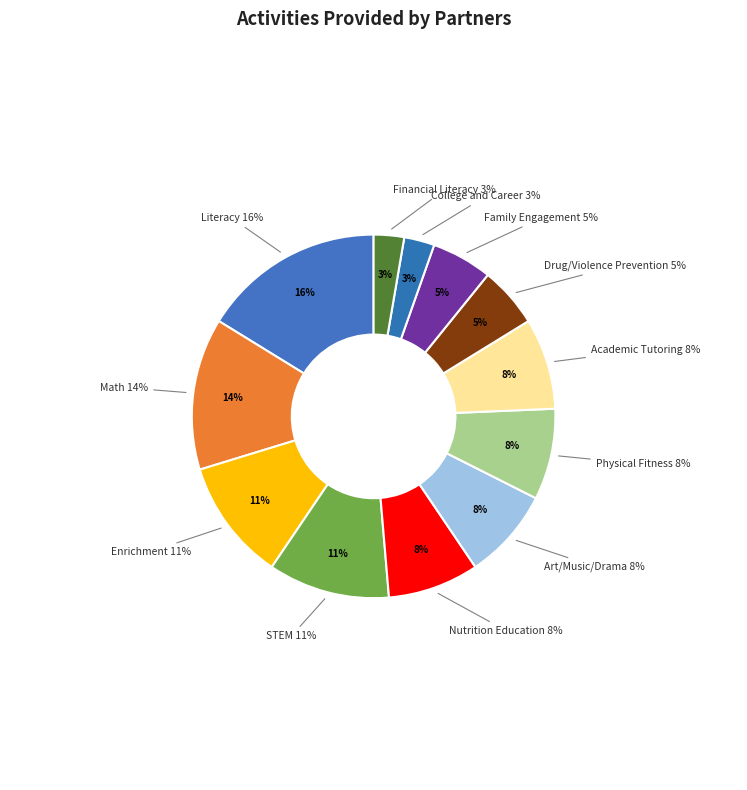

Does any single category account for the majority?

No